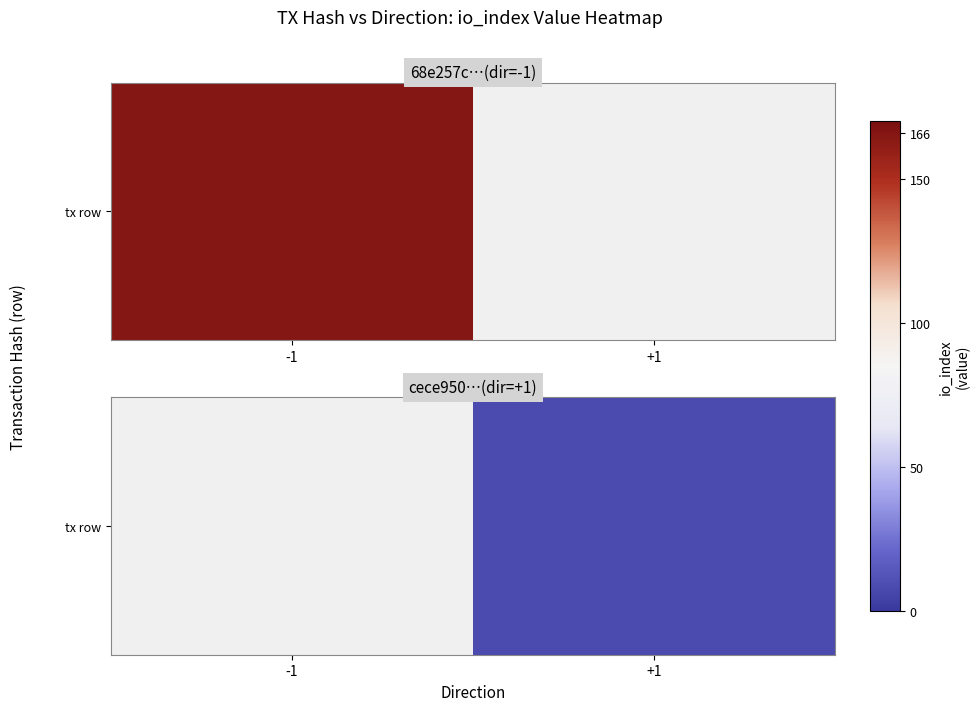

How many series are shown in this chart?

1